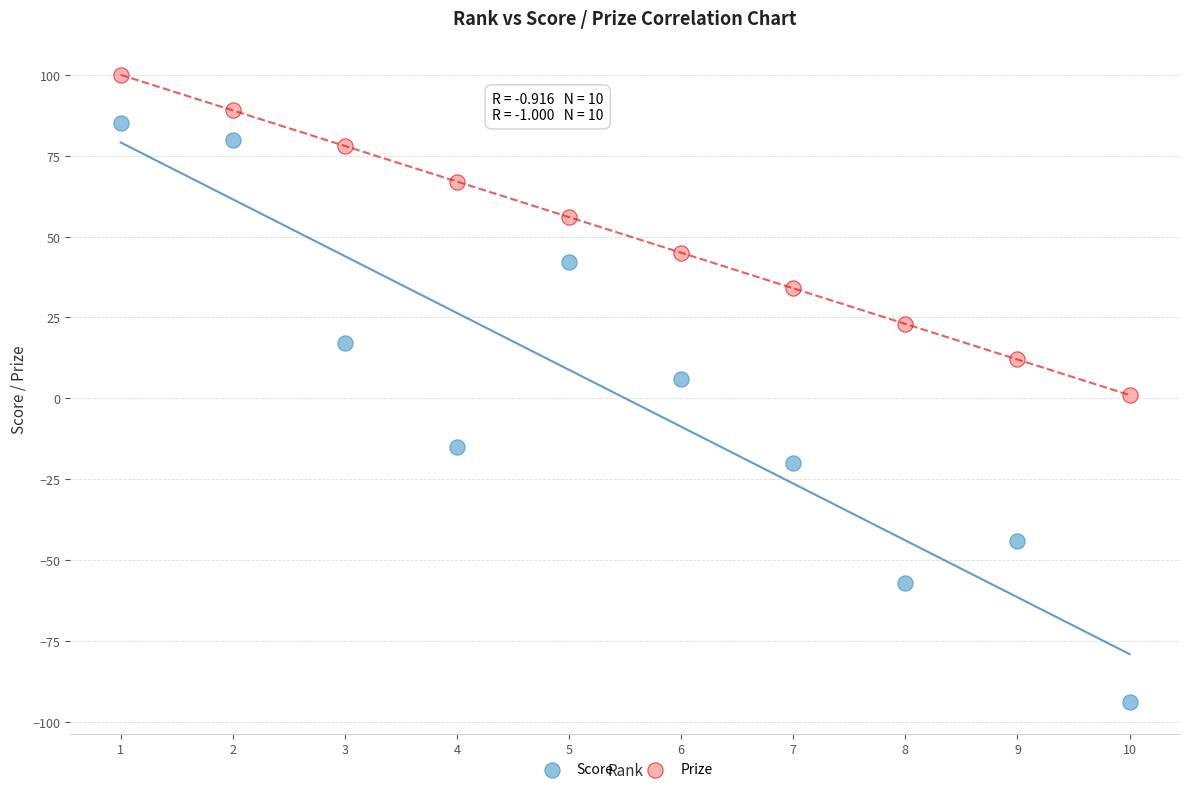

Across all data points, what is the range of Y values (max minus min)?

194